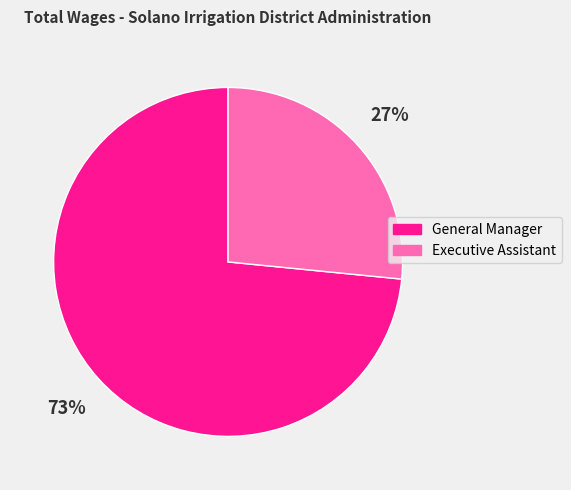

How many segments does this pie chart have?

2